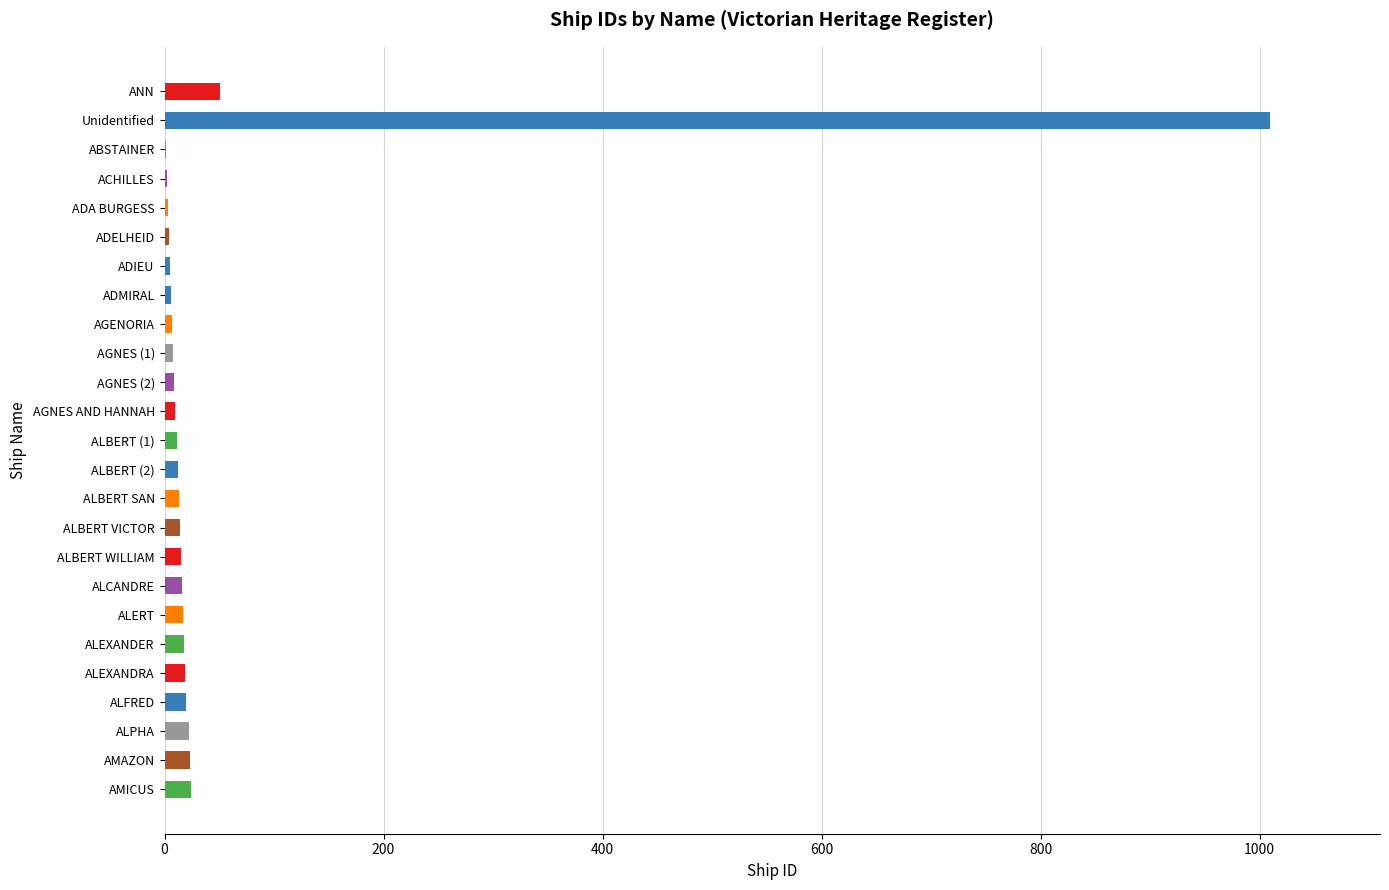

Where is the data nearest to the value 505?

ANN